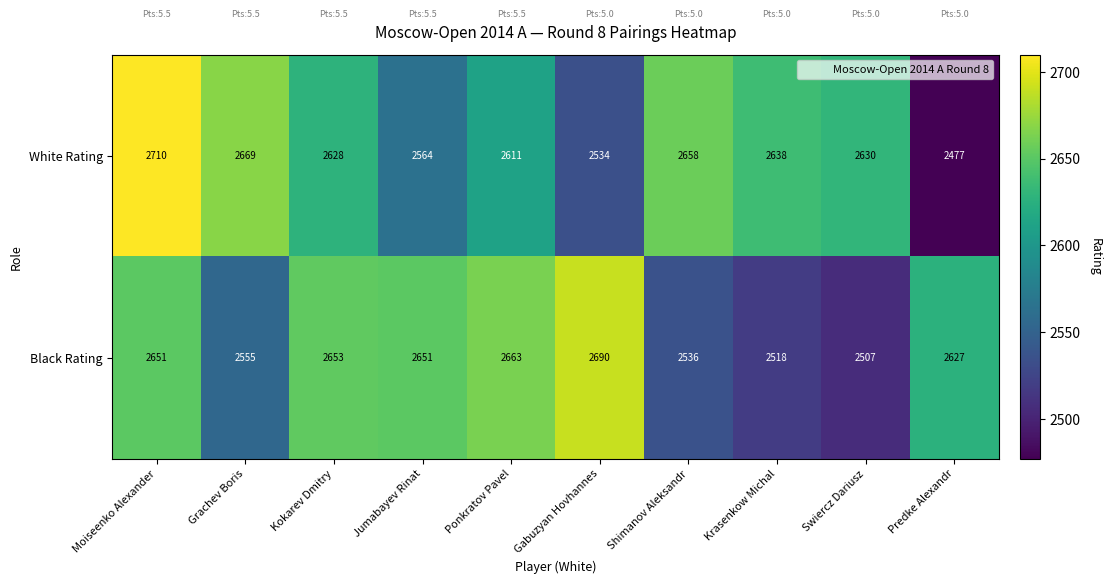

Rank the series by their average value, from lowest to highest.

Black Rating, White Rating